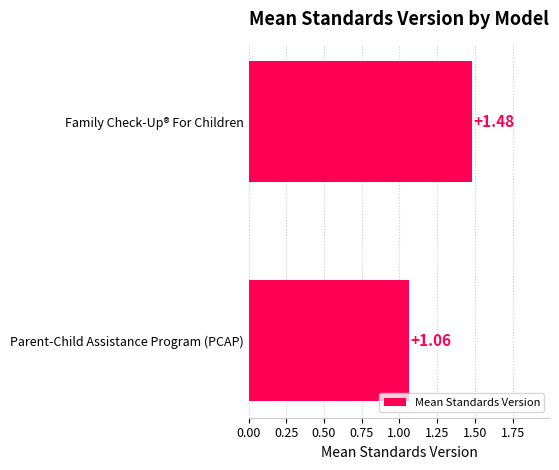

List the labels in order of value, smallest first.

Parent-Child Assistance Program (PCAP), Family Check-Up® For Children